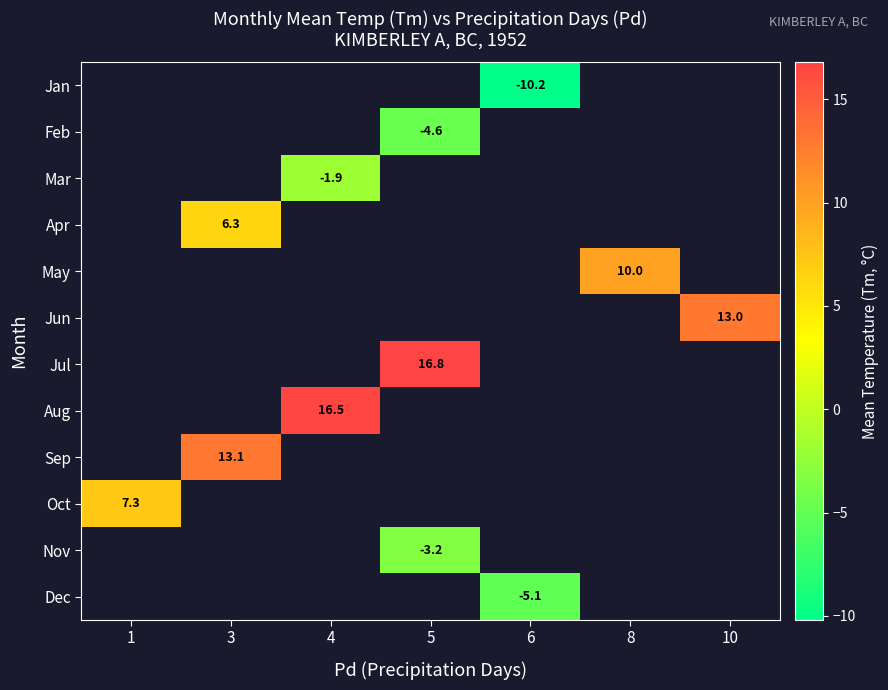

True or false: Aug has a value of 16.5 at 4.

True